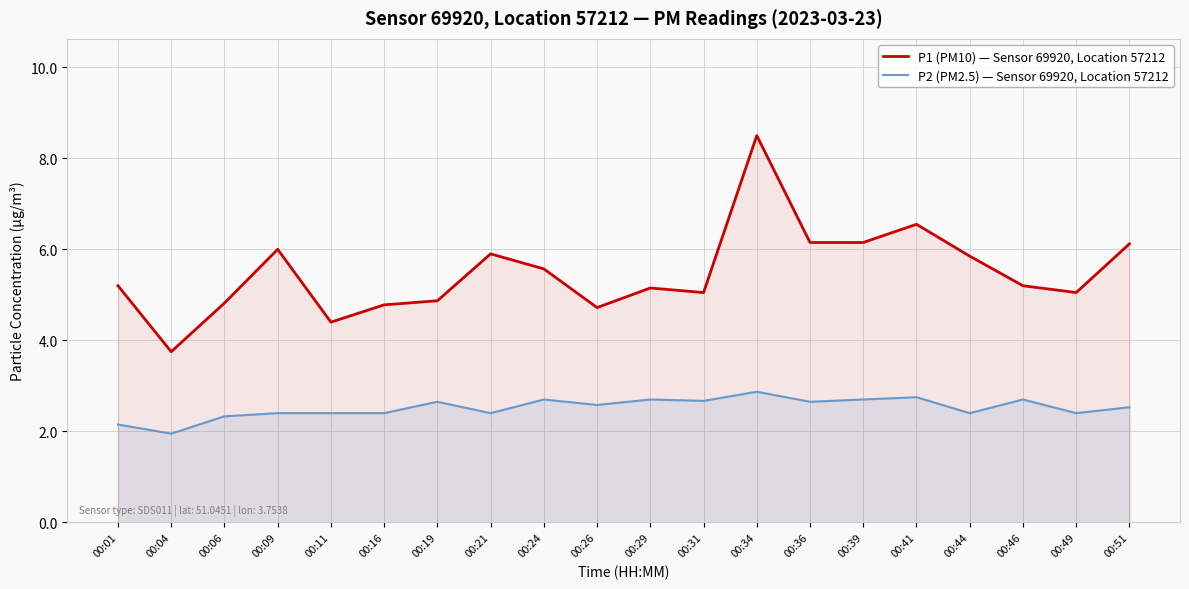

Where is the first local maximum for P1 (PM10) — Sensor 69920, Location 57212?

00:09